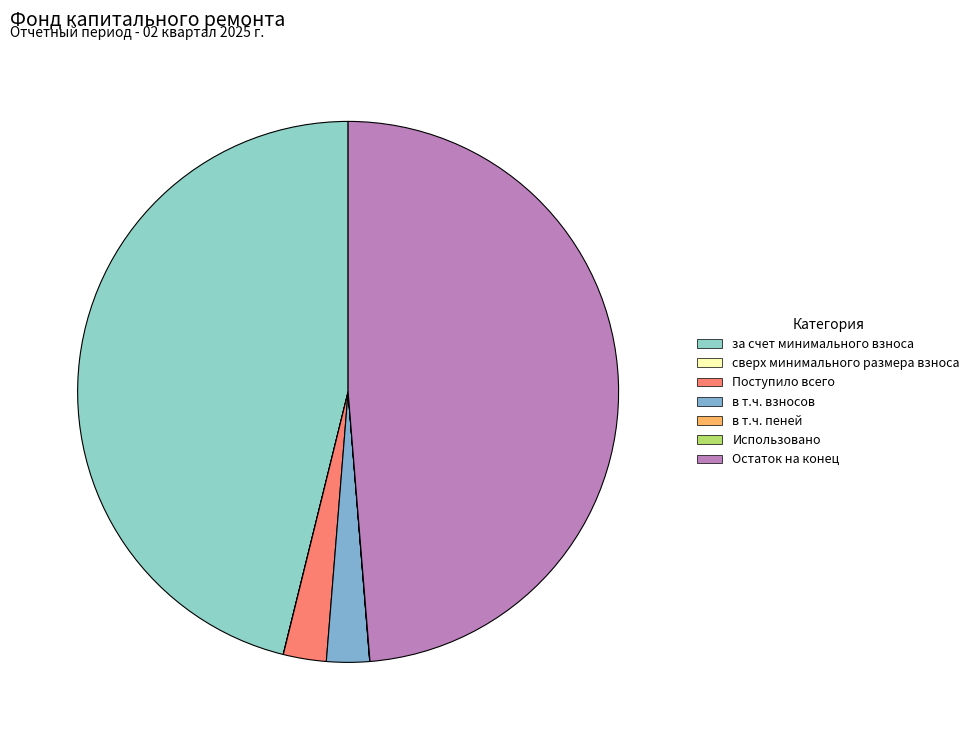

To the nearest percent, what is the combined percentage of Остаток на конец and в т.ч. пеней?

49%